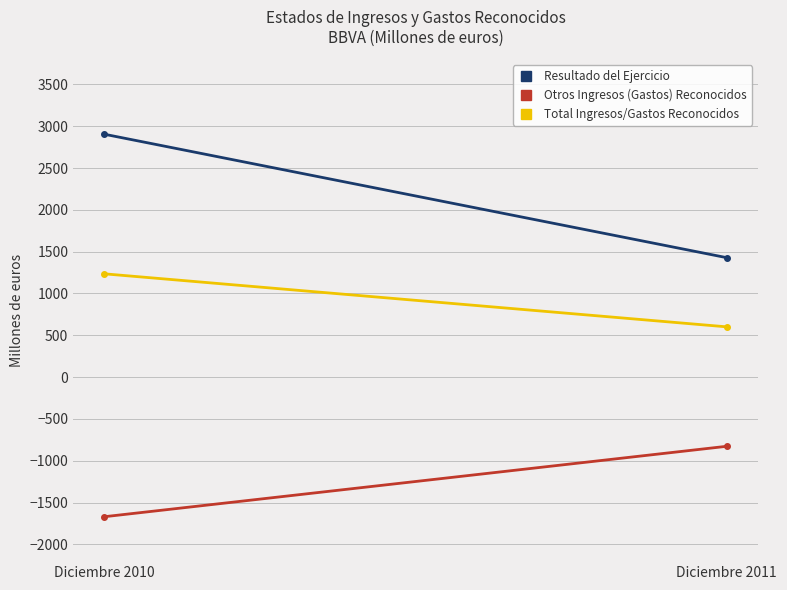

What is the value of the Resultado del Ejercicio point at the 2nd from the left?

1428